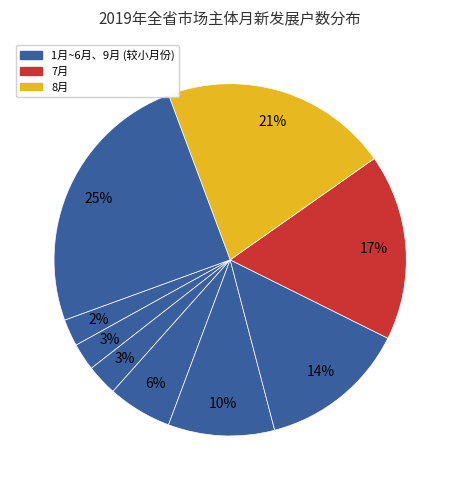

Is there a majority slice in this chart?

No